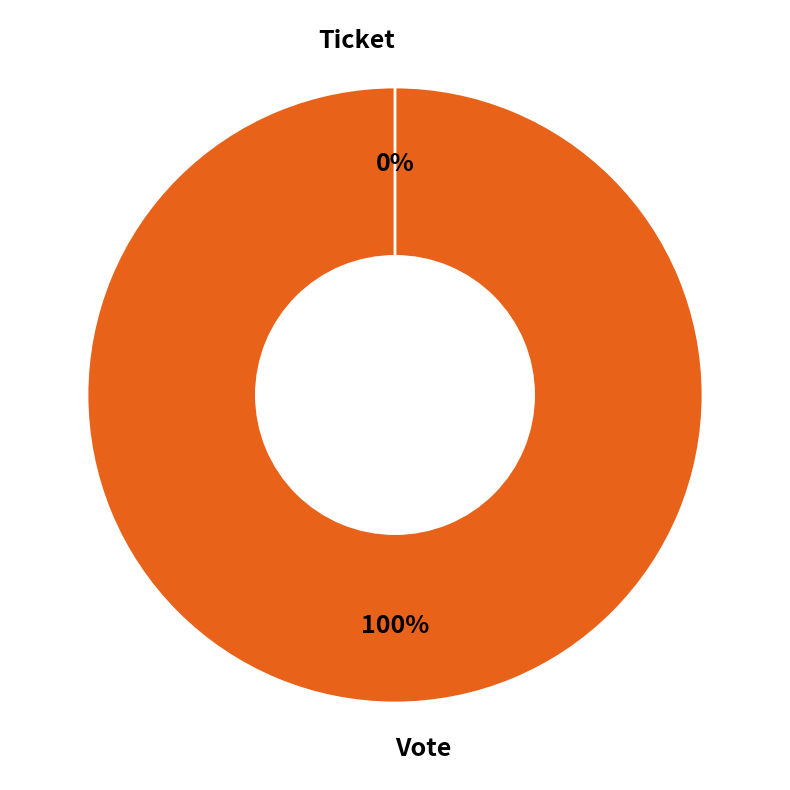

To the nearest percent, what is the difference between the Ticket and Vote slice percentages?

100%